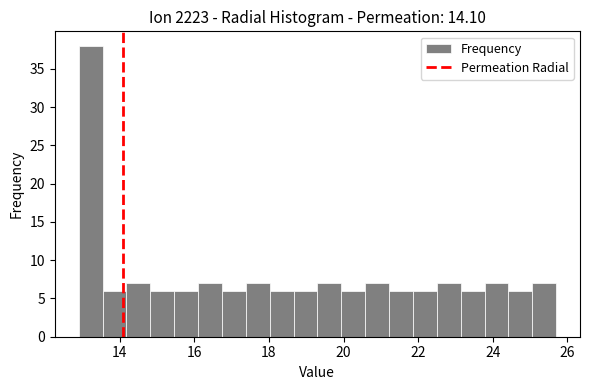

Around what value on the x-axis is the tallest bar? Give the approximate position of its centre, as read against the axis.

13.2